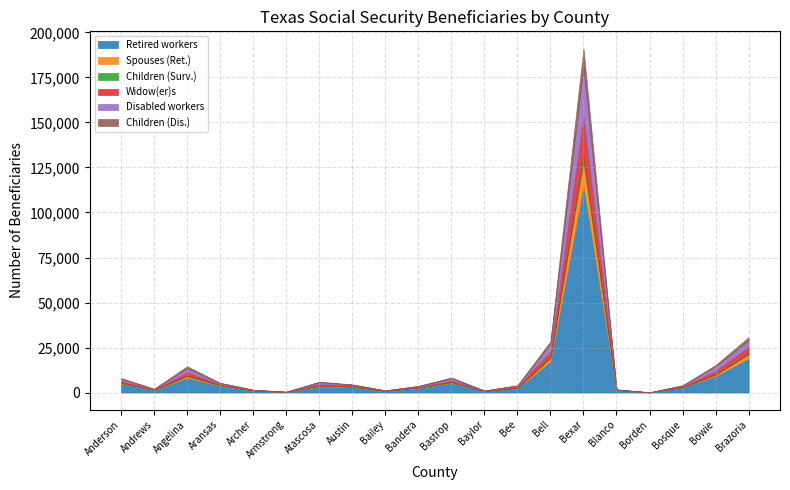

In Children (Dis.), how many points are lower than both neighbors (excluding endpoints)?

5